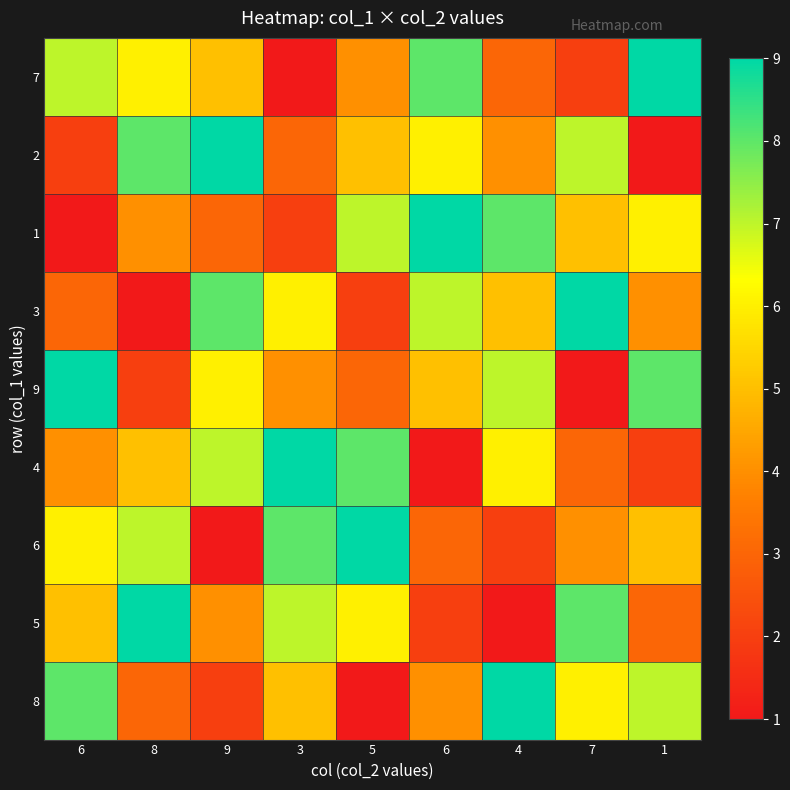

Between 4 and 7, which is larger?

4